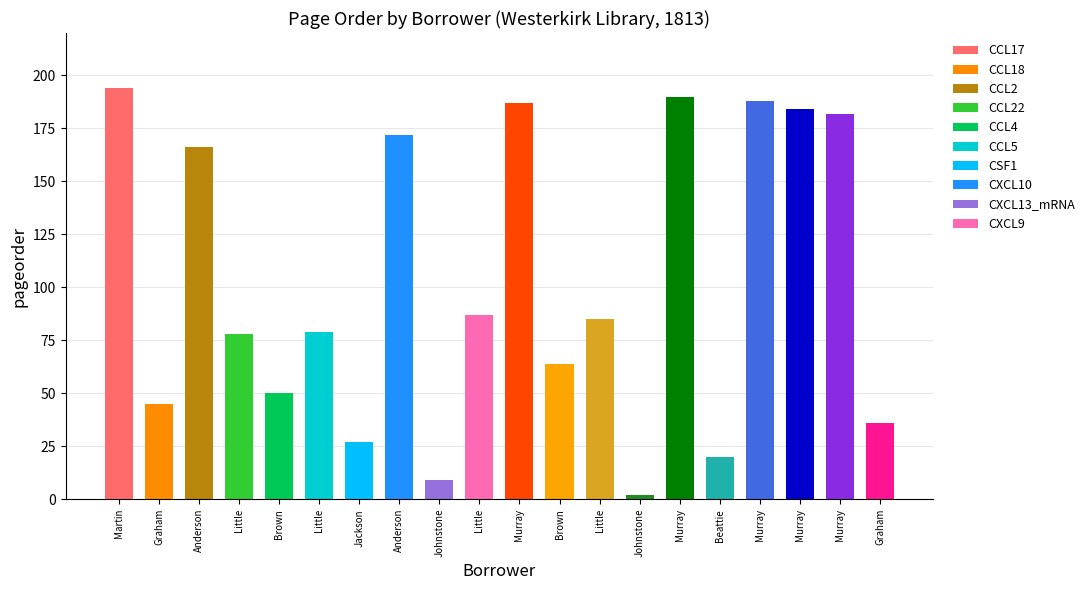

The chart shows a value of 272 at Murray,Walter(3). True or false?

False